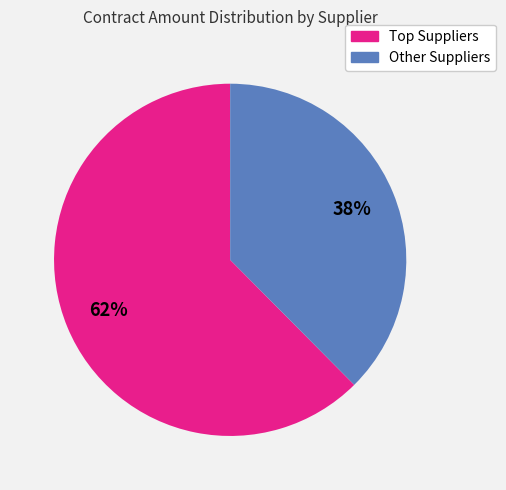

Count the number of slices in the pie.

2